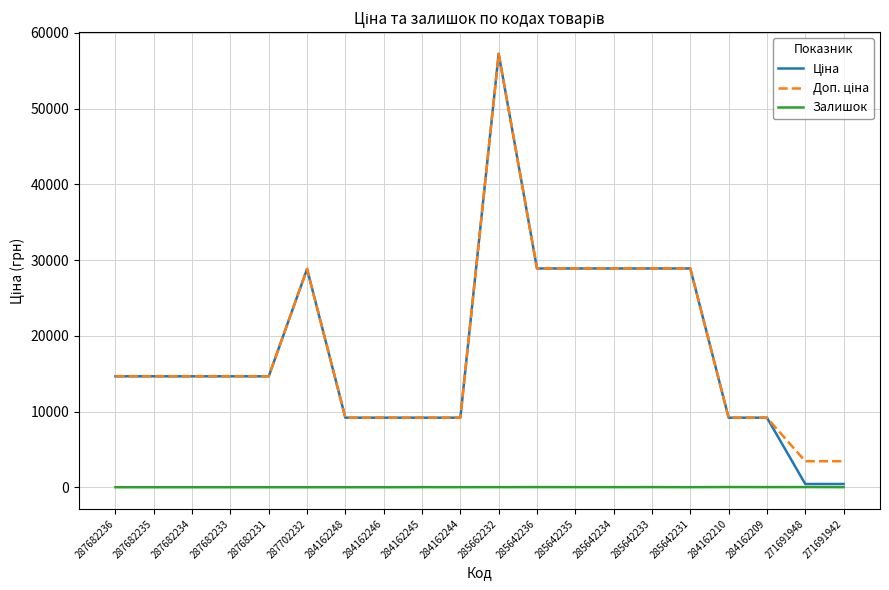

Does the chart have visible grid lines?

Yes